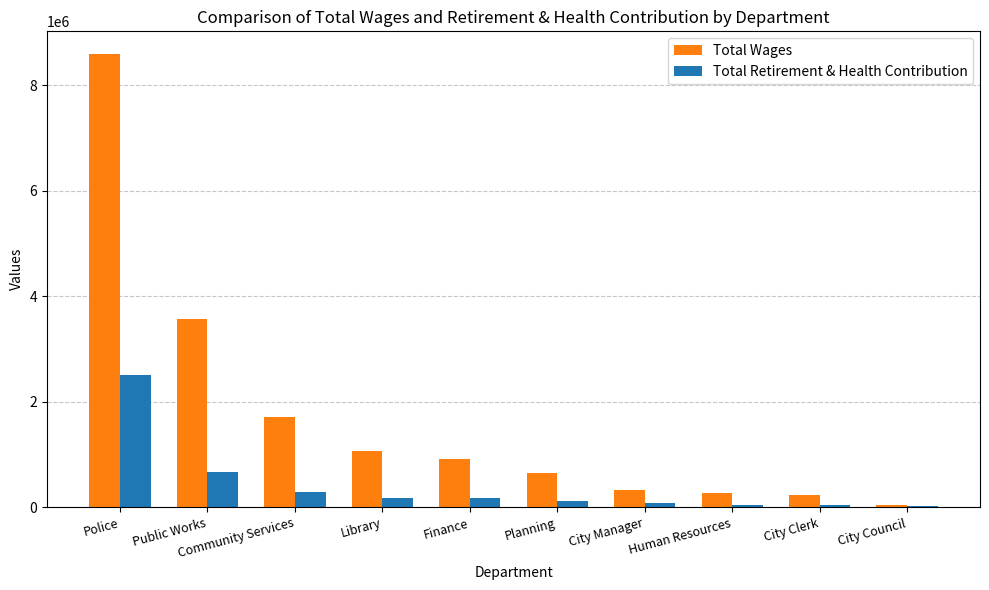

True or false: Total Wages has a value of 1586667 at Library.

False